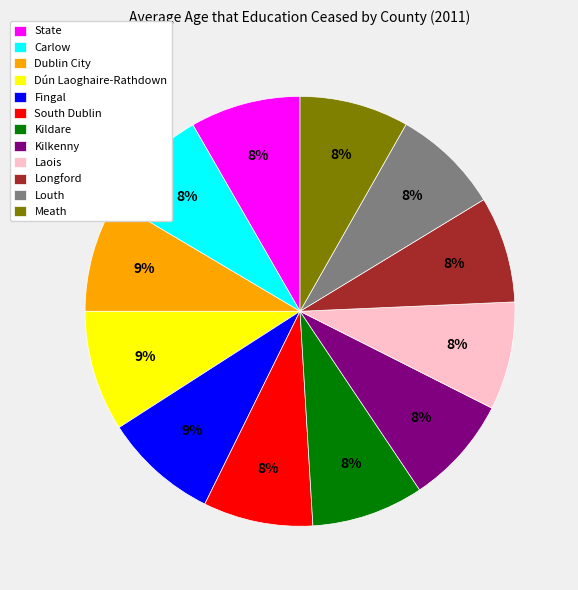

Count the number of slices in the pie.

12